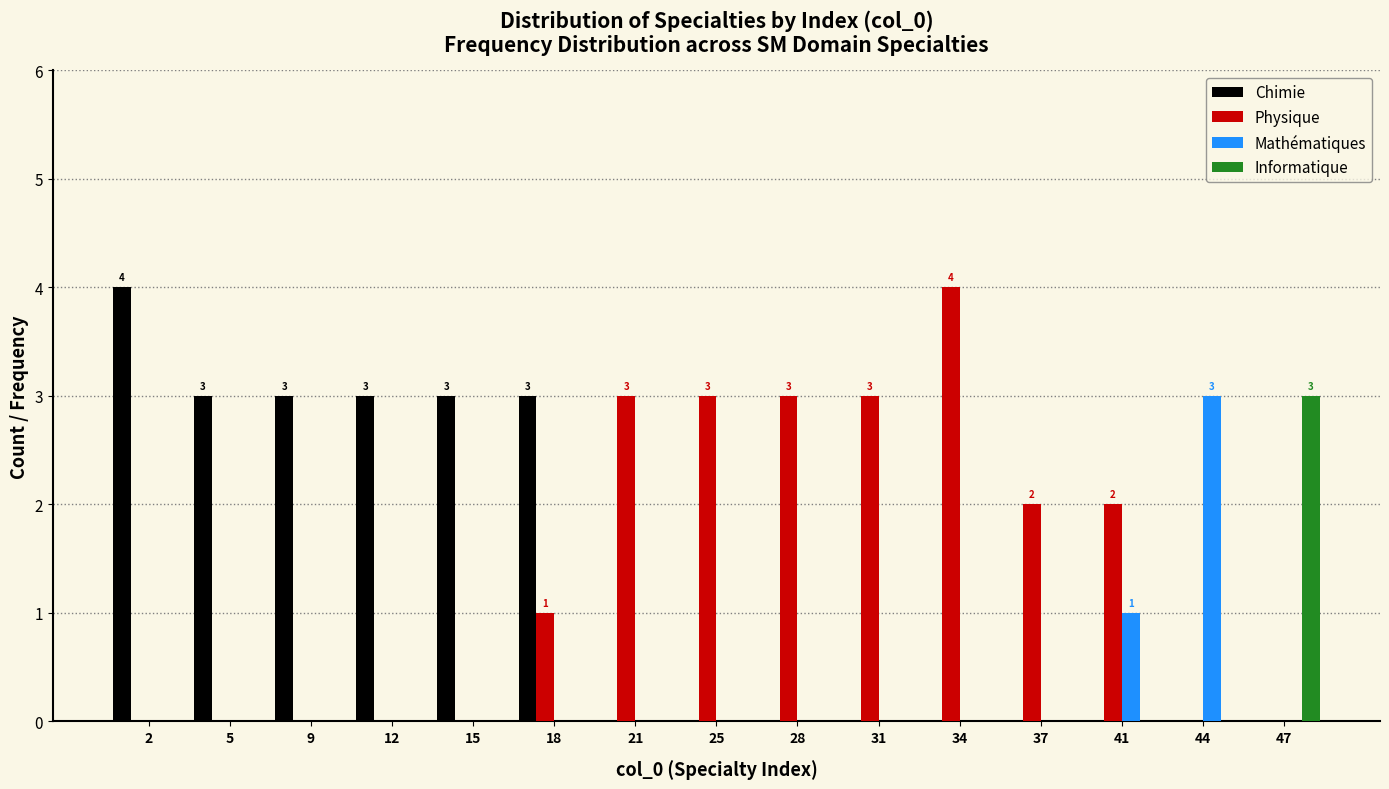

Which category has the highest value in the Mathématiques series?

44